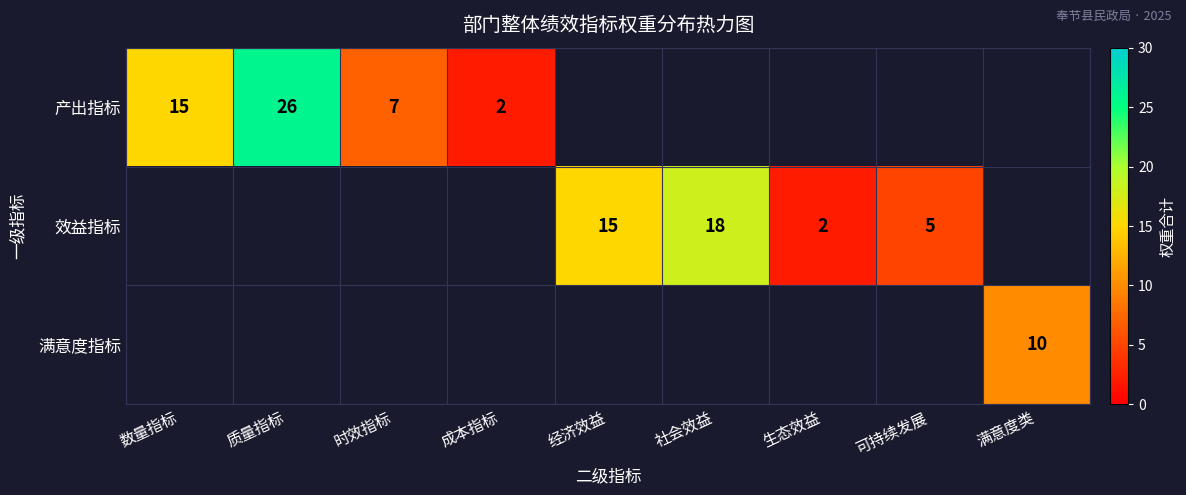

The value of 产出指标 at 成本指标 is 1.2. True or false?

False